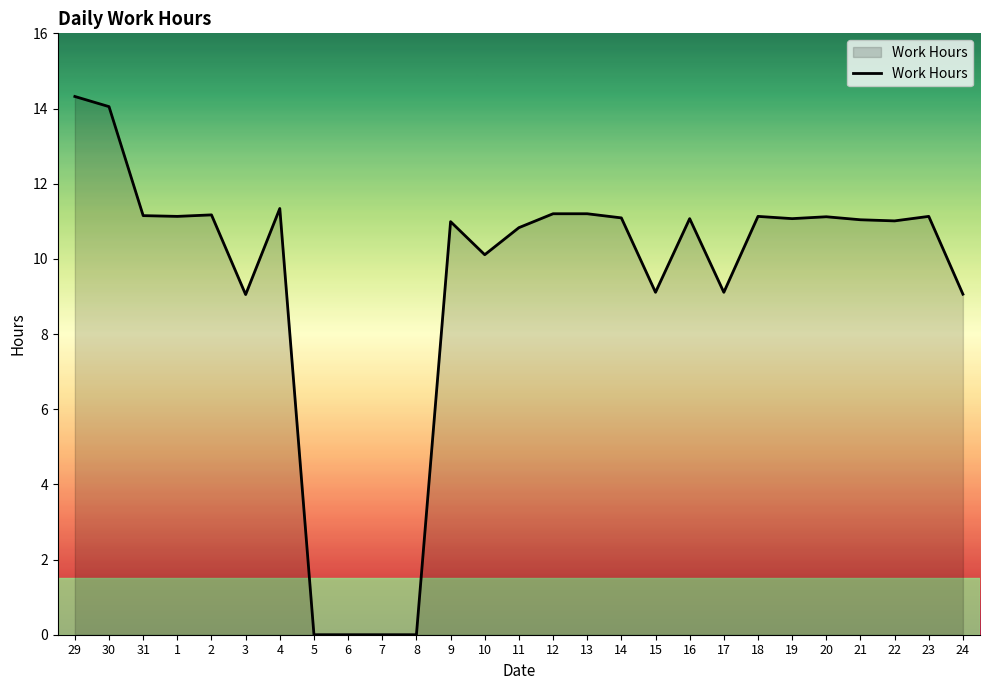

At which label does the data first exceed 11?

29